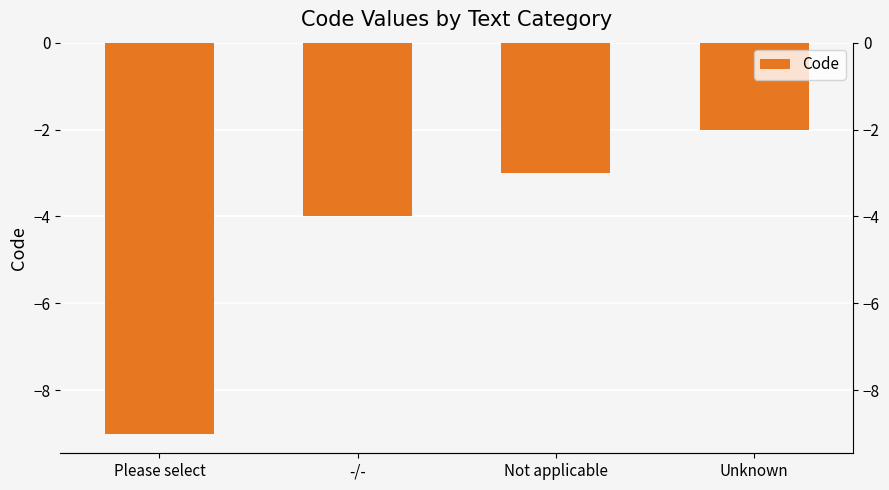

The chart shows a value of -15 at Please select. True or false?

False